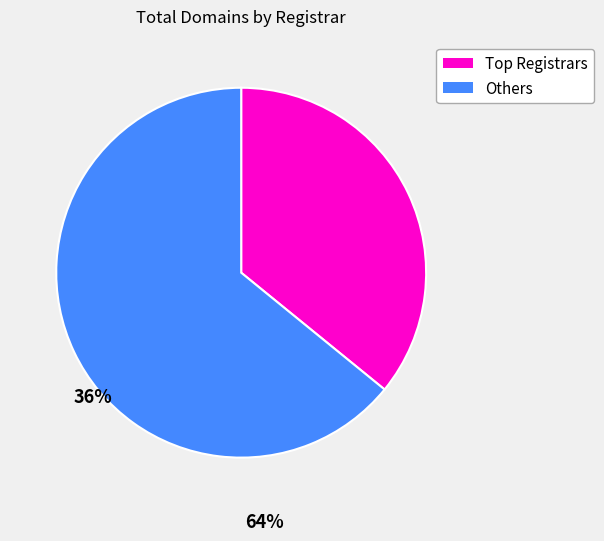

Does any single category account for the majority?

Yes